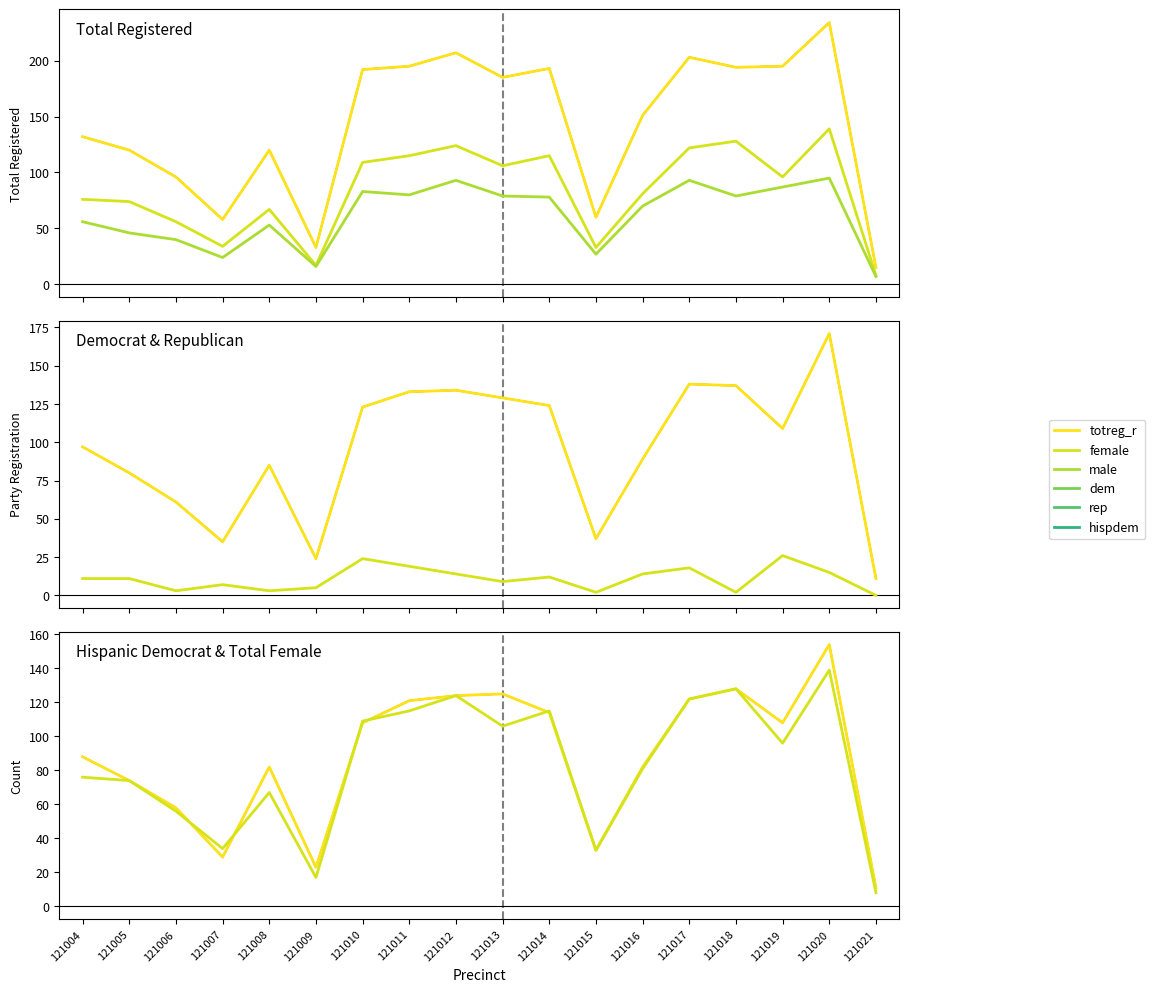

What is the difference between the maximum and minimum values in the rep series?

26